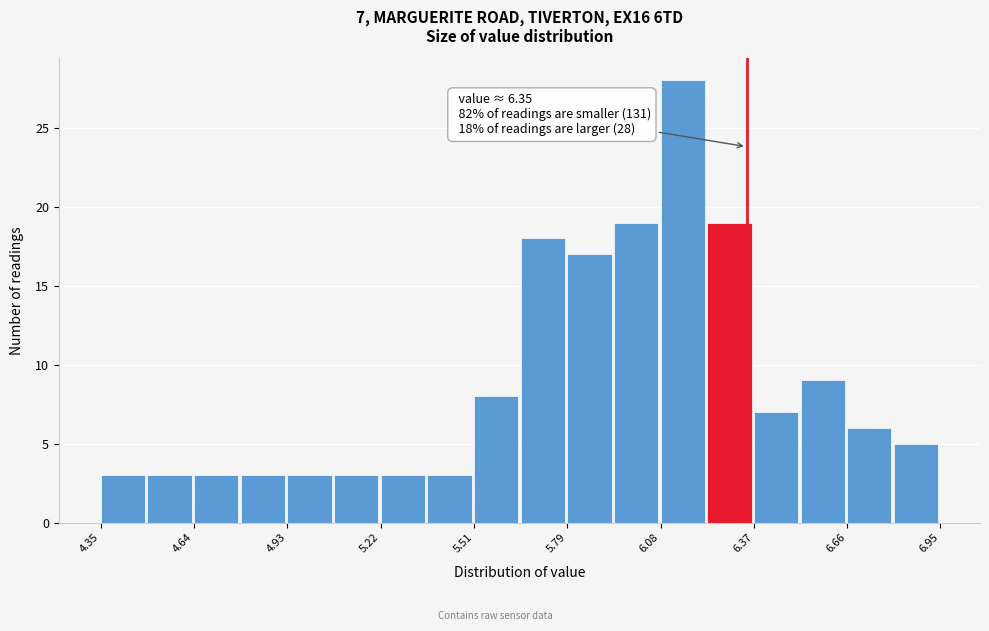

Read against the x-axis, roughly where is the centre of the tallest bar?

6.15